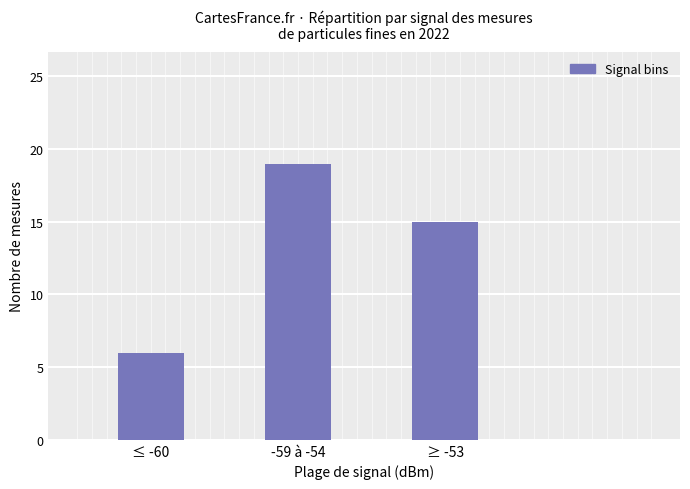

What is the label of the 2nd bar from the left?

-59 à -54